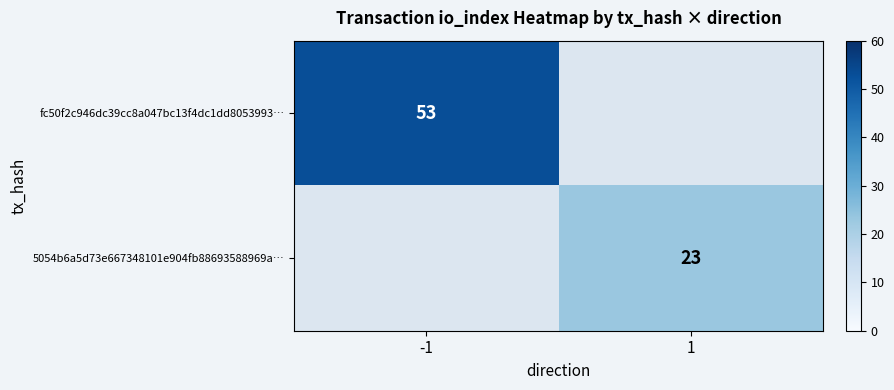

What is the smallest value displayed?

23.0